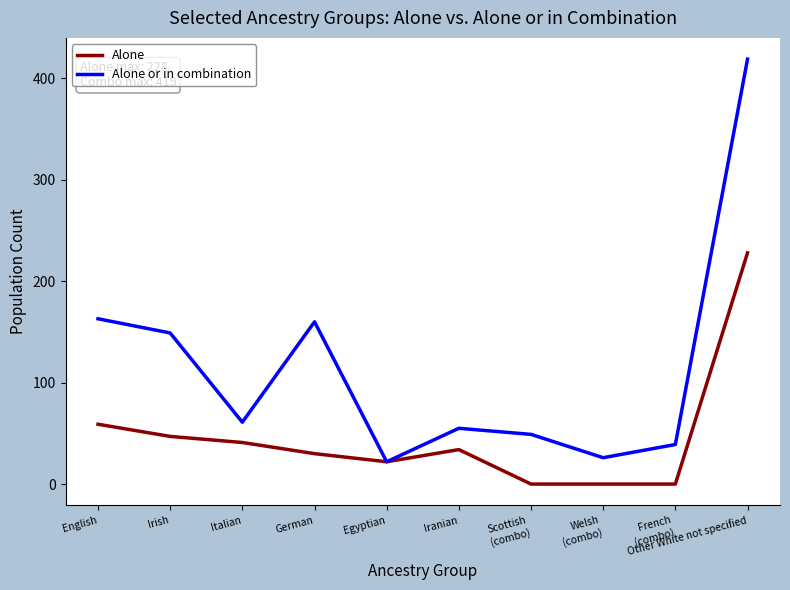

At which category is the sum across all series the highest?

Other White not specified